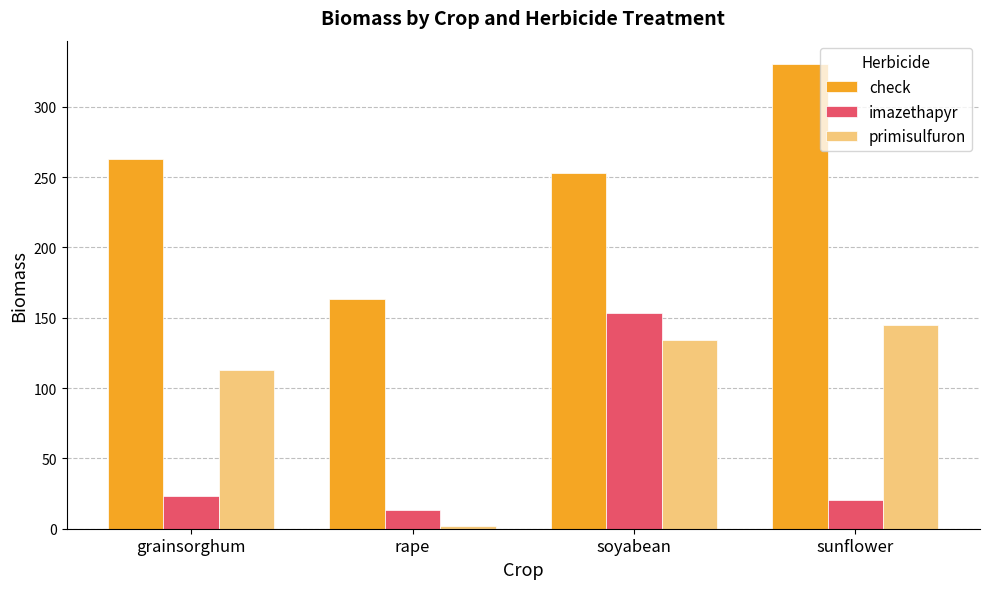

True or false: imazethapyr has a value of 153.6 at soyabean.

True